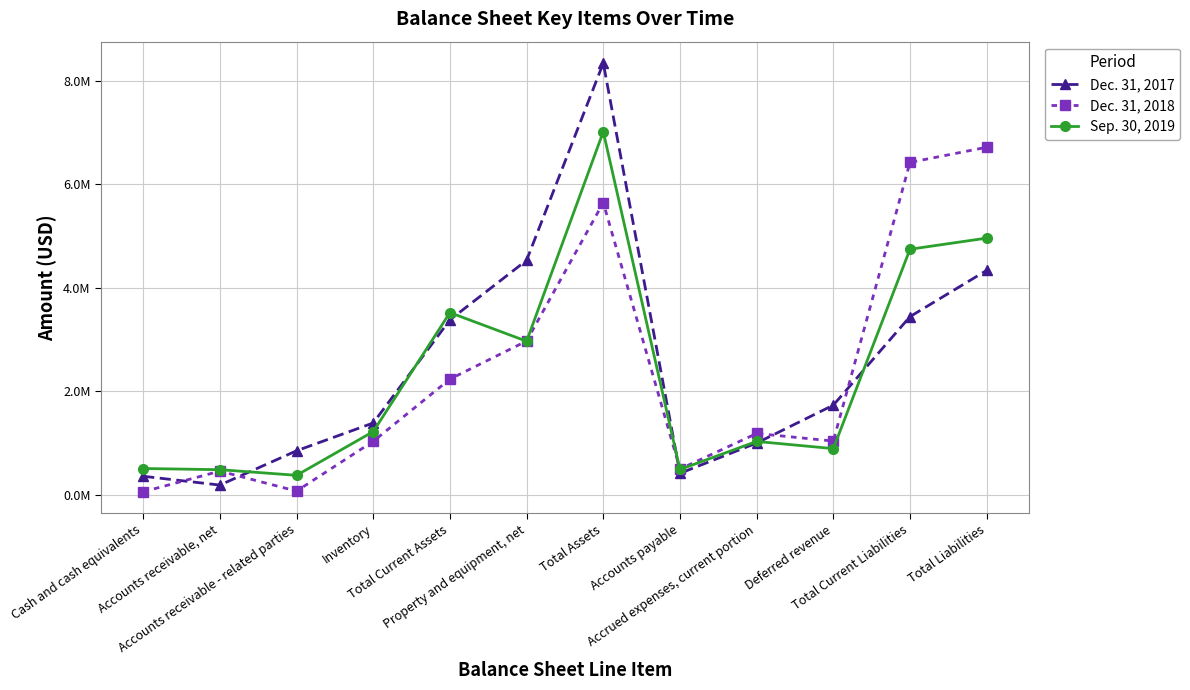

List the series in order of their peak value, lowest first.

Dec. 31, 2018, Sep. 30, 2019, Dec. 31, 2017